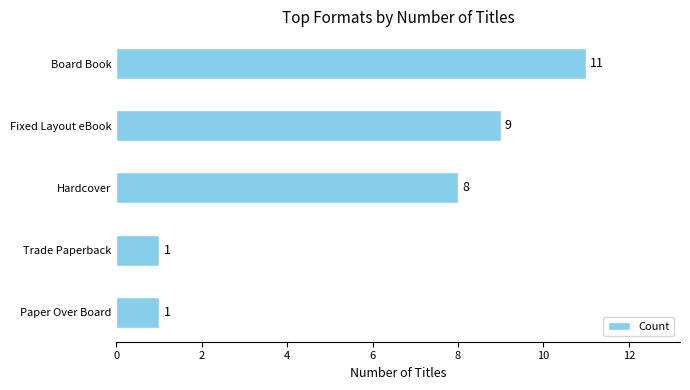

What is the maximum value shown in the chart?

11